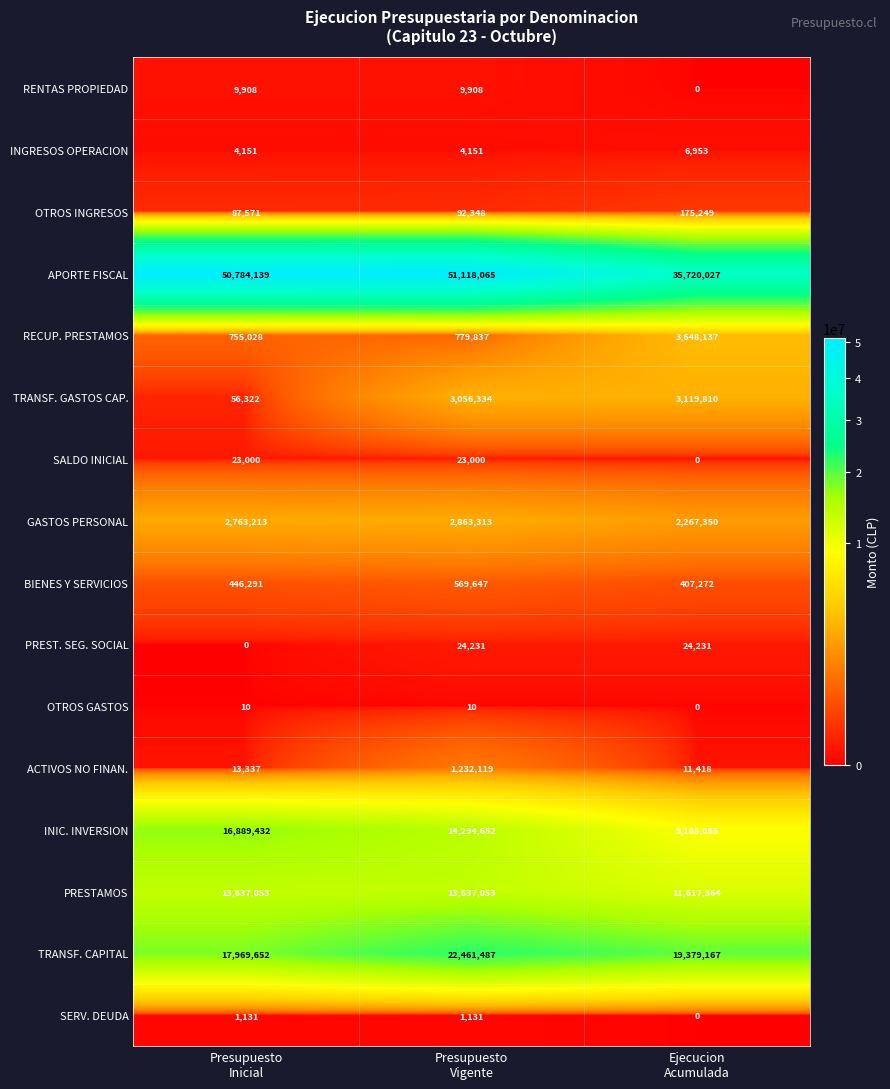

What is the average value of the PREST. SEG. SOCIAL series?

16154